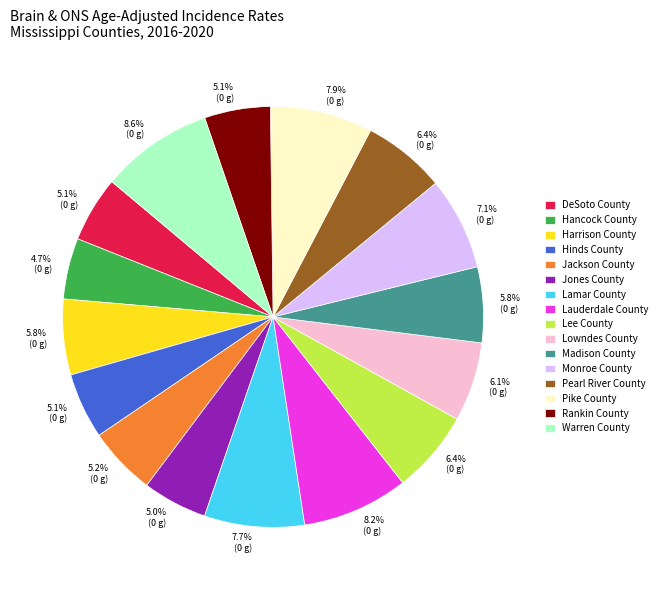

Between DeSoto County and Pike County, which is larger?

Pike County